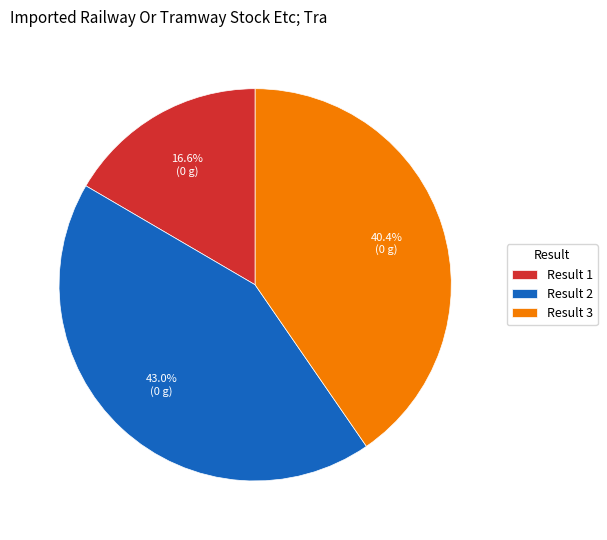

Combined, what portion of the pie is Result 2 and Result 3?

83.4%